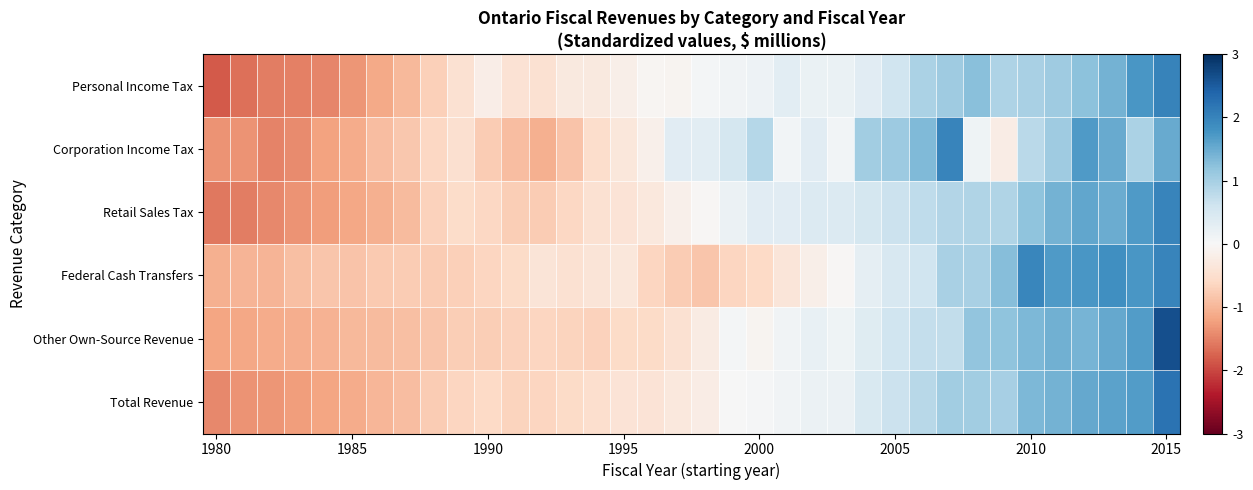

At how many categories does at least one series exceed 0?

19